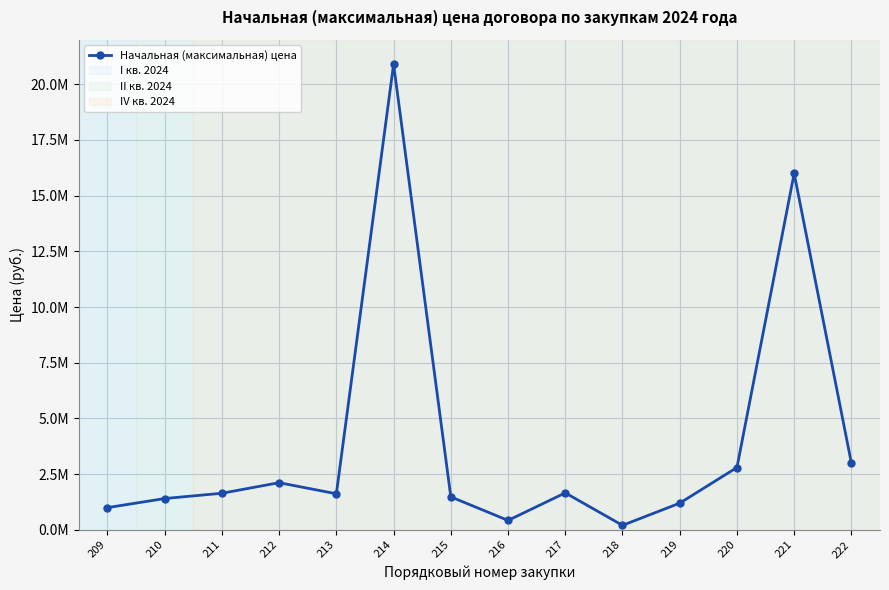

The chart shows a value of 1661780.0 at 217. True or false?

True